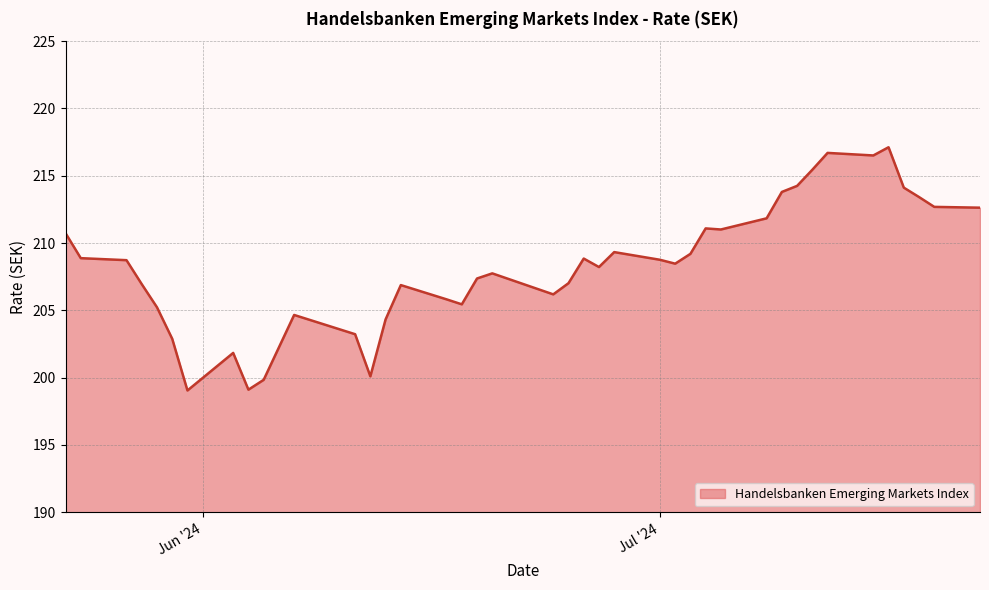

What is the maximum value shown in the chart?

217.1